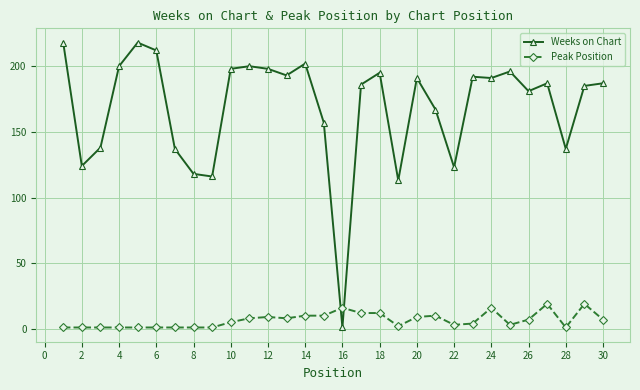

List the series in order of their overall mean, lowest first.

Peak Position, Weeks on Chart